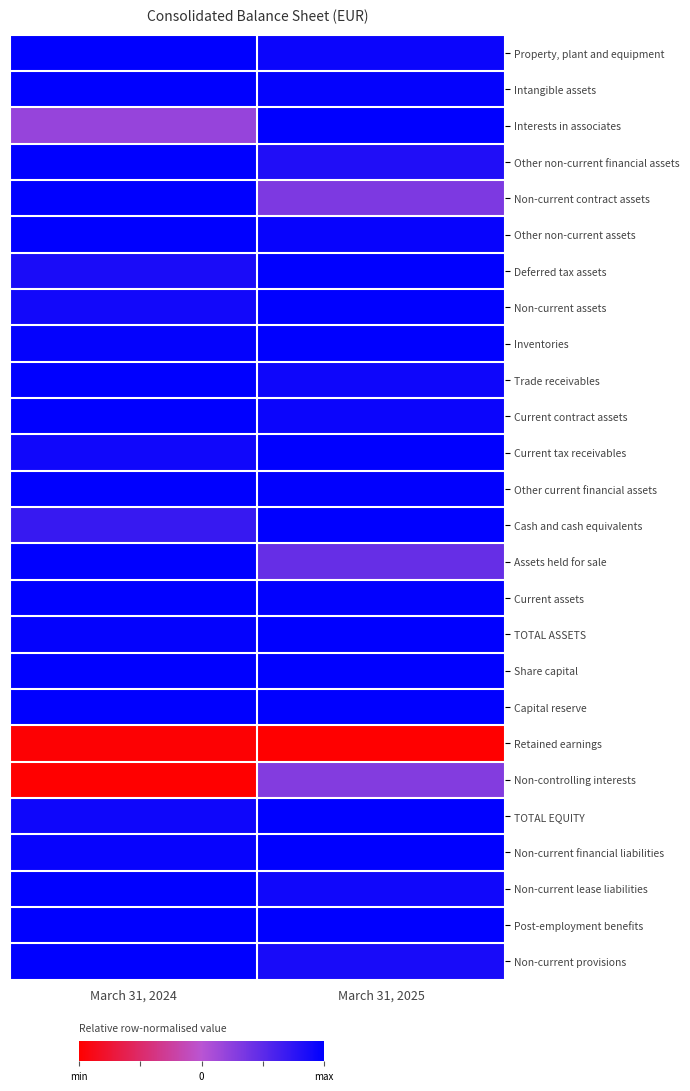

Which series changed the most between March 31, 2024 and March 31, 2025?

Non-controlling interests